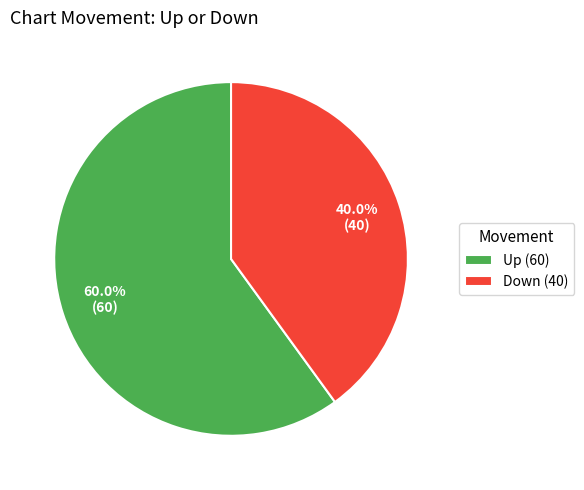

Rank the categories by value from lowest to highest.

Down (40), Up (60)